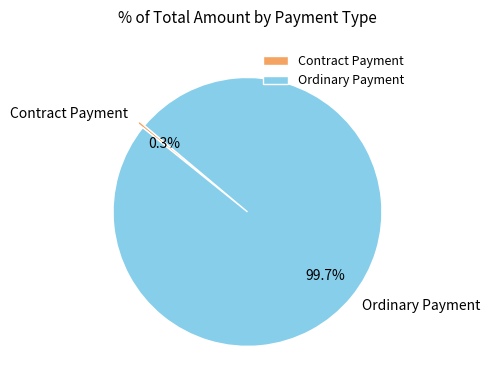

Which slice is the smallest?

Contract Payment